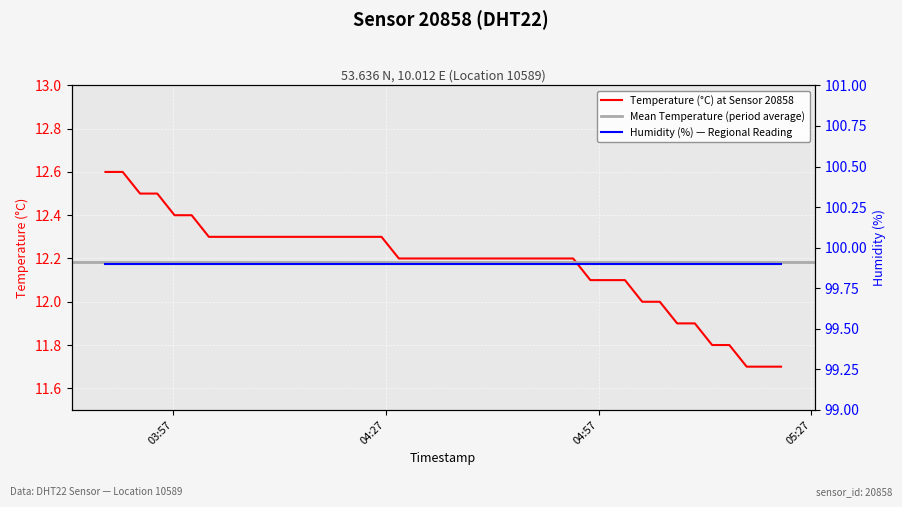

Rank the categories by value from highest to lowest.

2022-10-17T03:47:24, 2022-10-17T03:49:50, 2022-10-17T03:52:17, 2022-10-17T03:54:43, 2022-10-17T03:57:09, 2022-10-17T03:59:34, 2022-10-17T04:02:00, 2022-10-17T04:04:25, 2022-10-17T04:06:51, 2022-10-17T04:09:16, 2022-10-17T04:11:42, 2022-10-17T04:14:08, 2022-10-17T04:16:34, 2022-10-17T04:19:00, 2022-10-17T04:21:26, 2022-10-17T04:23:56, 2022-10-17T04:26:22, 2022-10-17T04:28:49, 2022-10-17T04:31:15, 2022-10-17T04:33:41, 2022-10-17T04:36:12, 2022-10-17T04:38:38, 2022-10-17T04:41:06, 2022-10-17T04:43:34, 2022-10-17T04:46:02, 2022-10-17T04:48:29, 2022-10-17T04:50:58, 2022-10-17T04:53:25, 2022-10-17T04:55:51, 2022-10-17T04:58:17, 2022-10-17T05:00:44, 2022-10-17T05:03:10, 2022-10-17T05:05:39, 2022-10-17T05:08:06, 2022-10-17T05:10:36, 2022-10-17T05:13:02, 2022-10-17T05:15:28, 2022-10-17T05:17:55, 2022-10-17T05:20:20, 2022-10-17T05:22:46